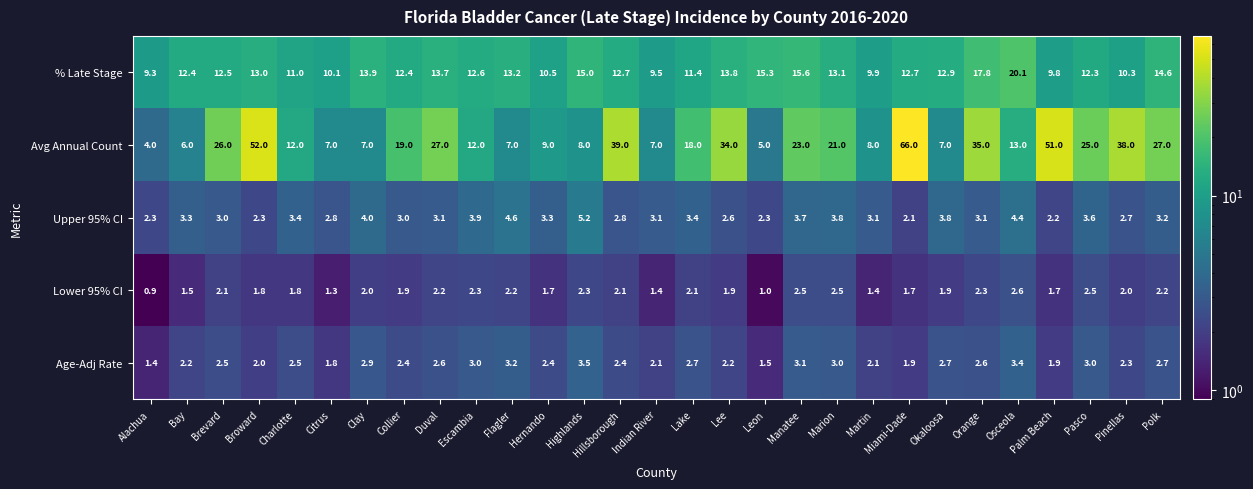

Between Citrus and Orange, which series saw the biggest shift?

Avg Annual Count